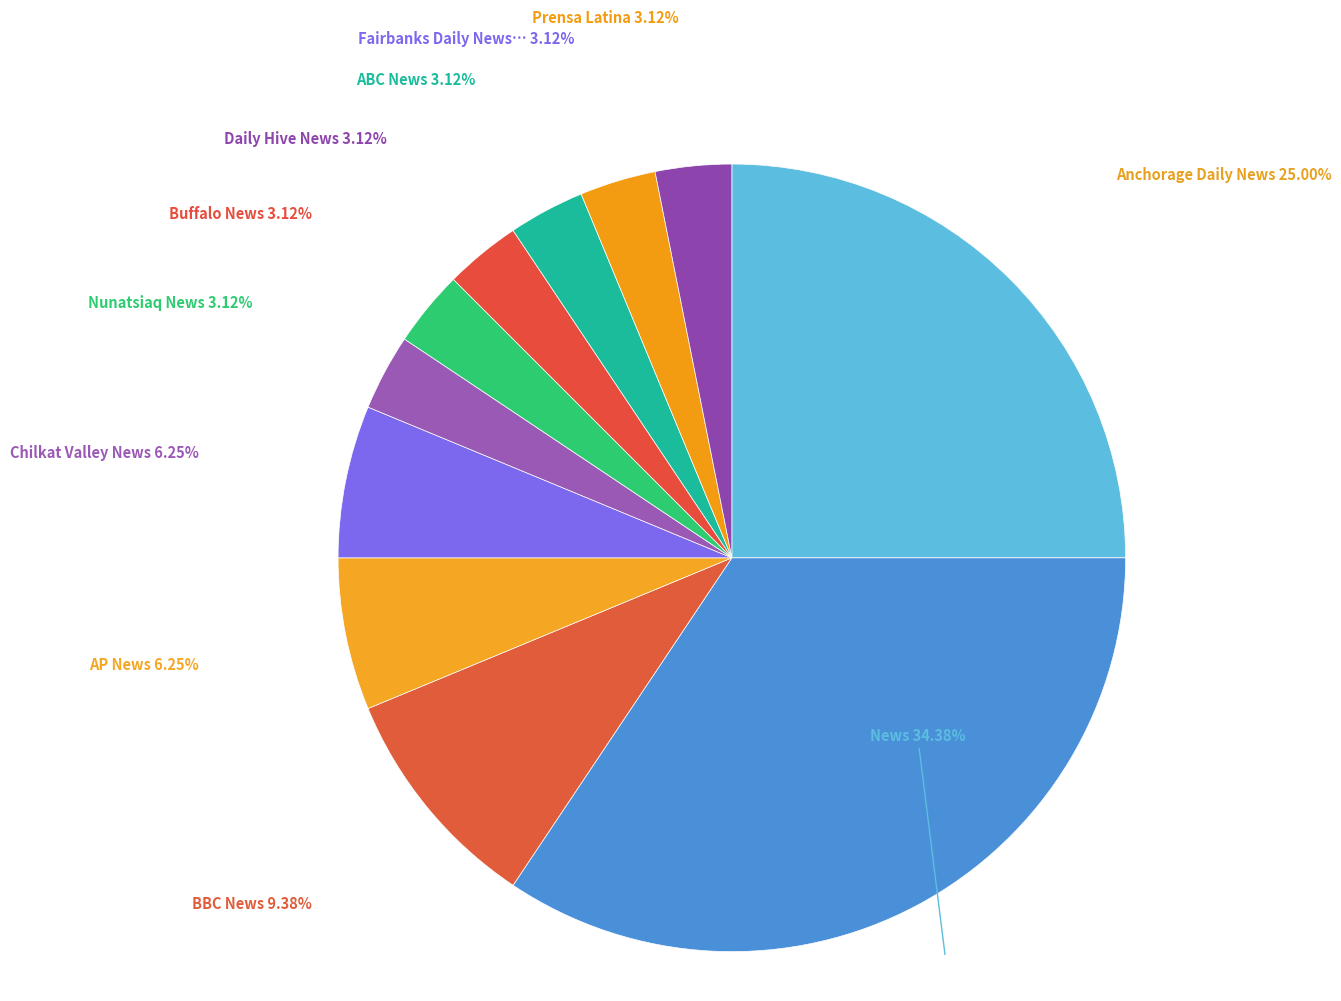

Count the number of slices in the pie.

11